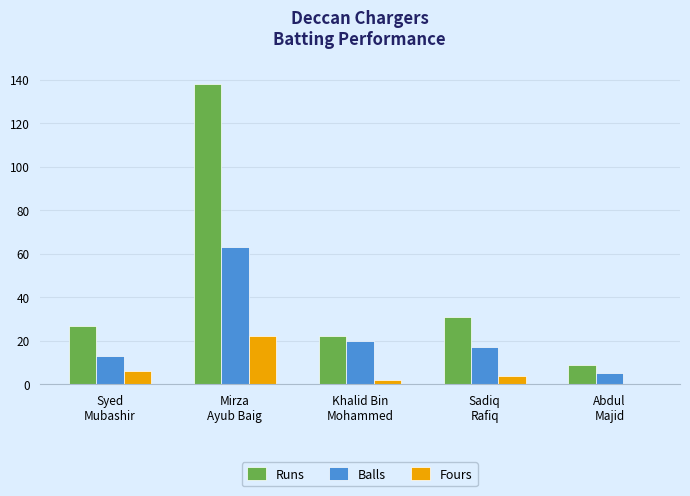

Is the value of Balls at Mirza
Ayub Baig greater than the value of Fours at Mirza
Ayub Baig?

Yes